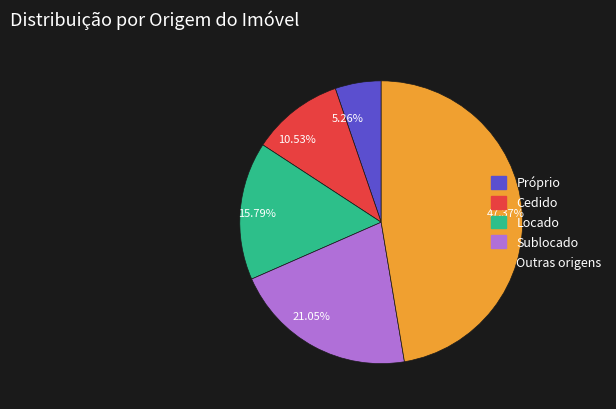

True or false: Sublocado accounts for 21% of the total.

True